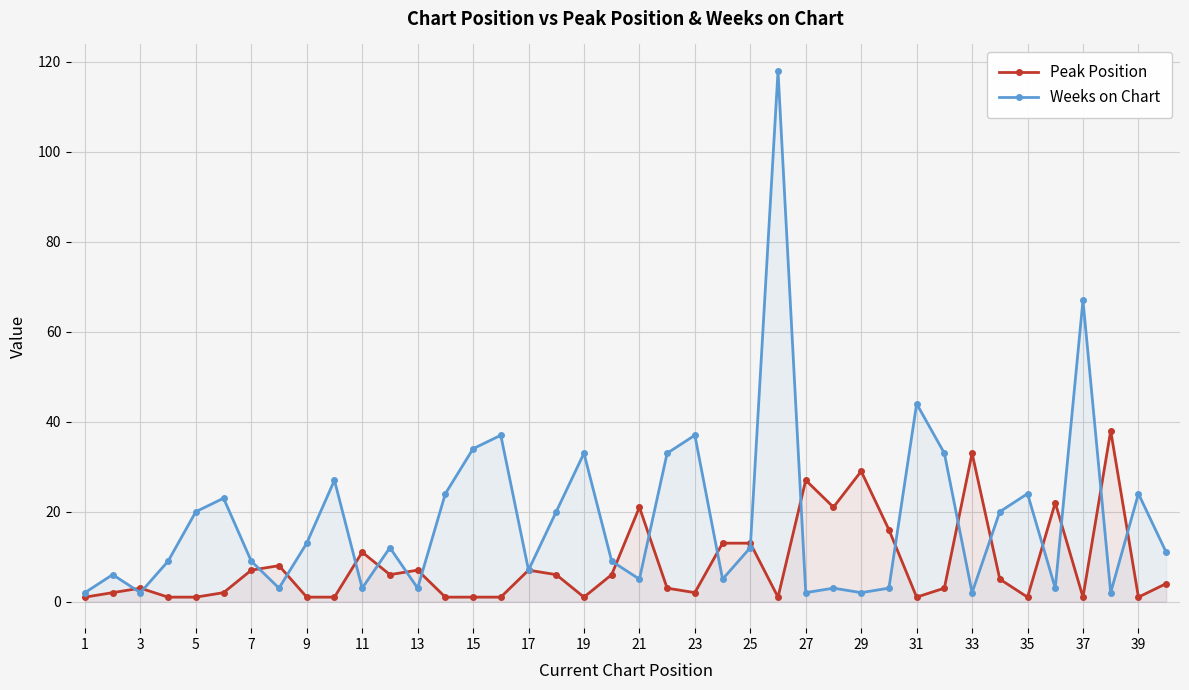

Read the Weeks on Chart value at 1.

2